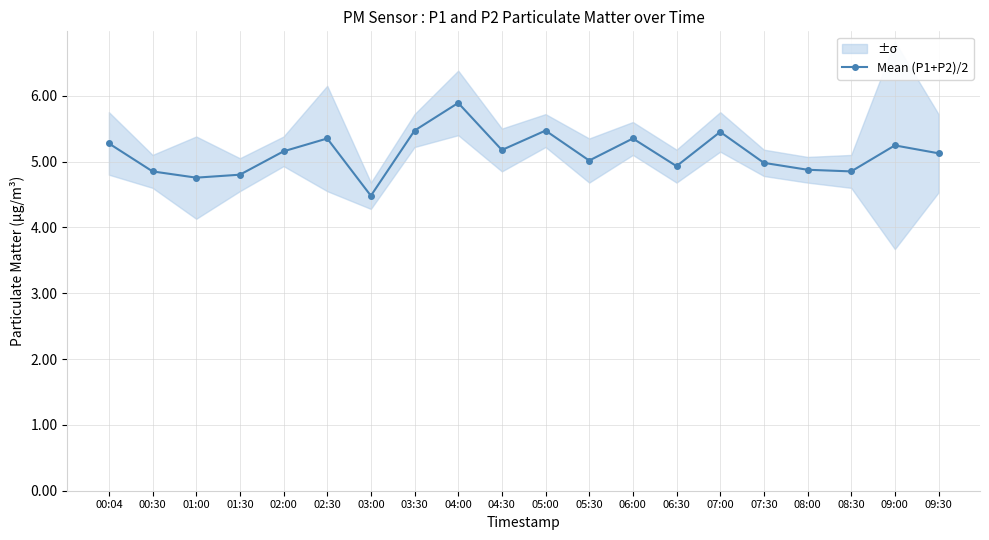

The value at 09:00 is 7.7. True or false?

False